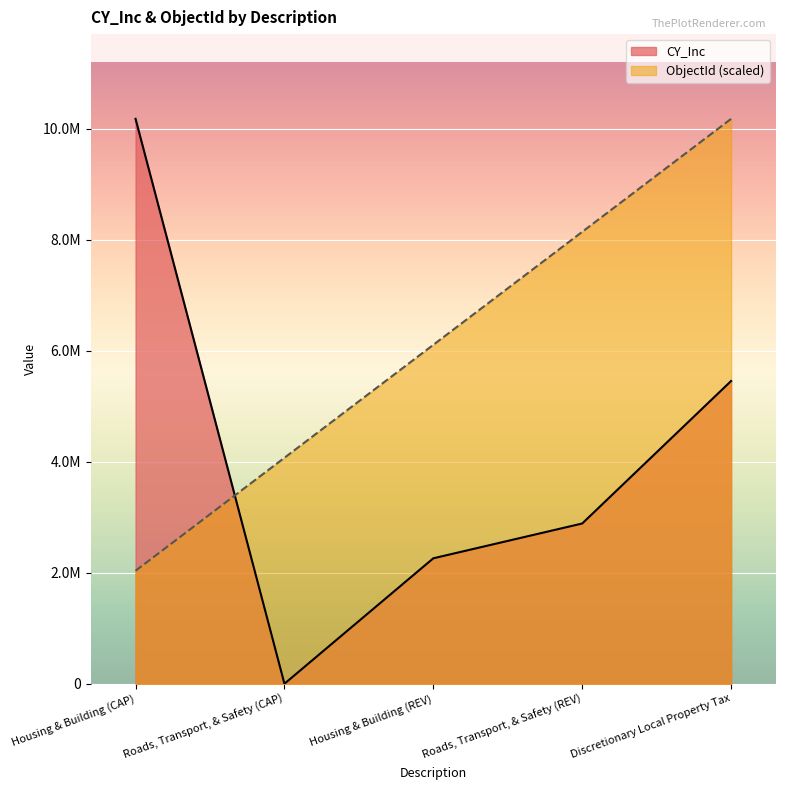

Is the value of ObjectId at Roads, Transport, & Safety (REV) greater than the value of CY_Inc at Roads, Transport, & Safety (REV)?

Yes